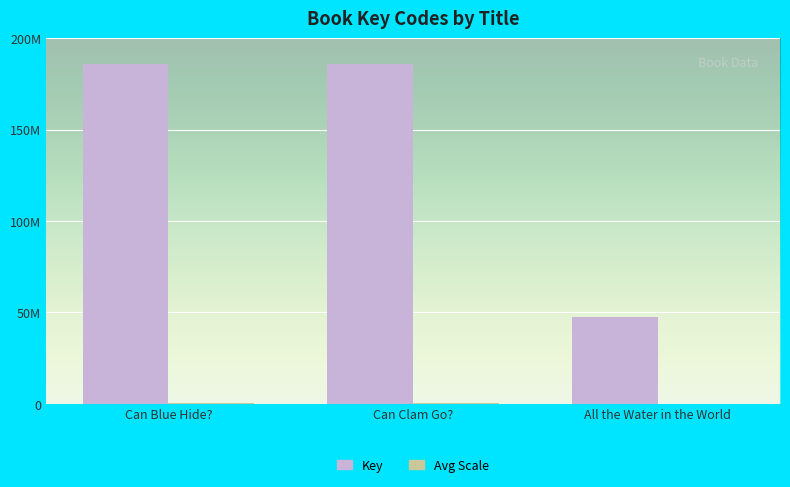

Are the bars horizontal?

No